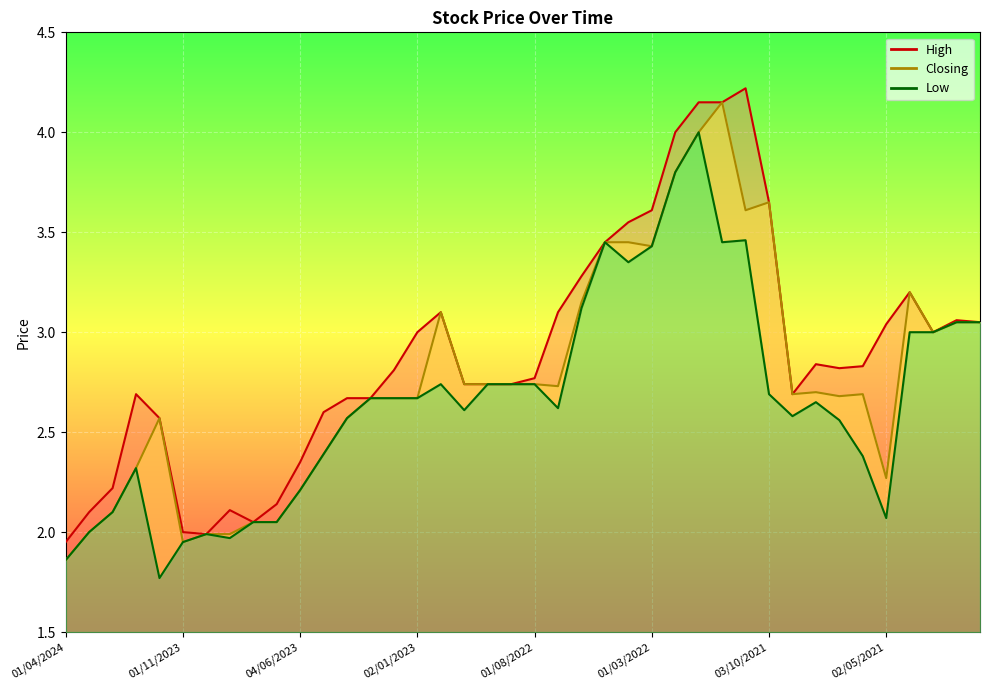

Rank the series at 01/11/2021 from highest to lowest value.

High, Closing, Low